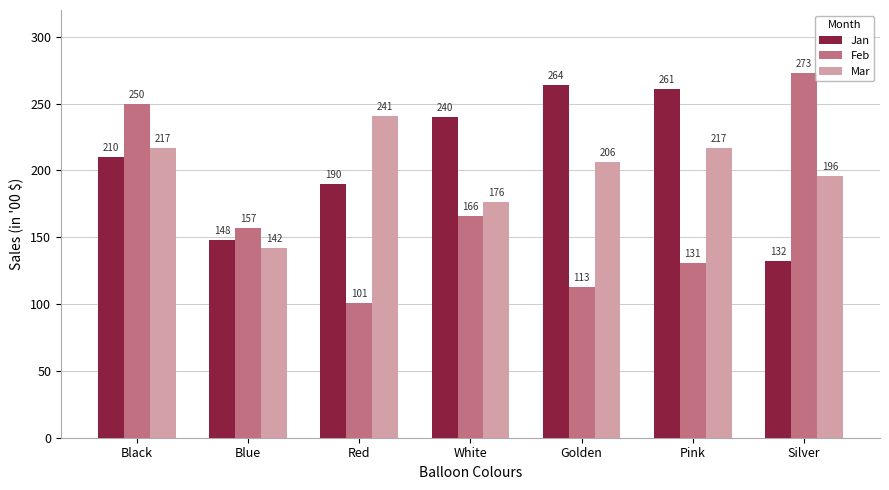

What is the sum of all Feb values?

1191